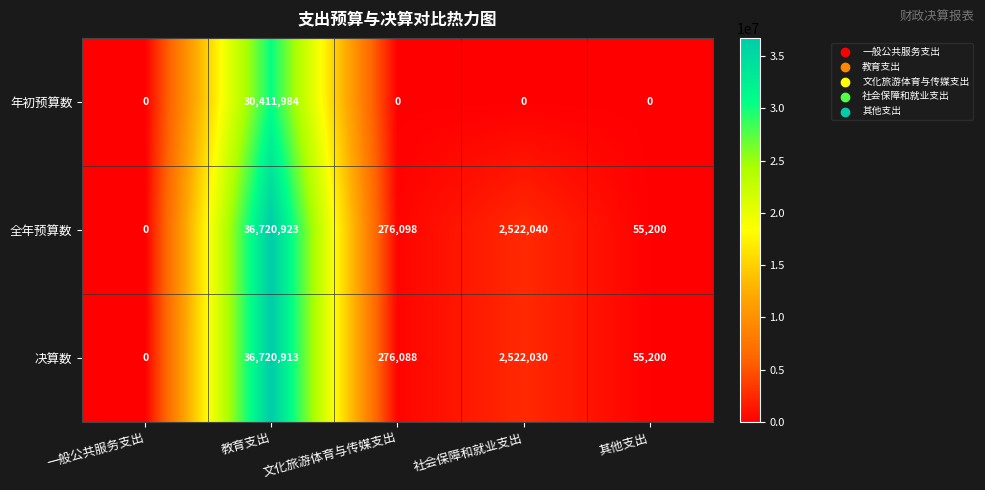

What is the maximum value shown in the chart?

36720923